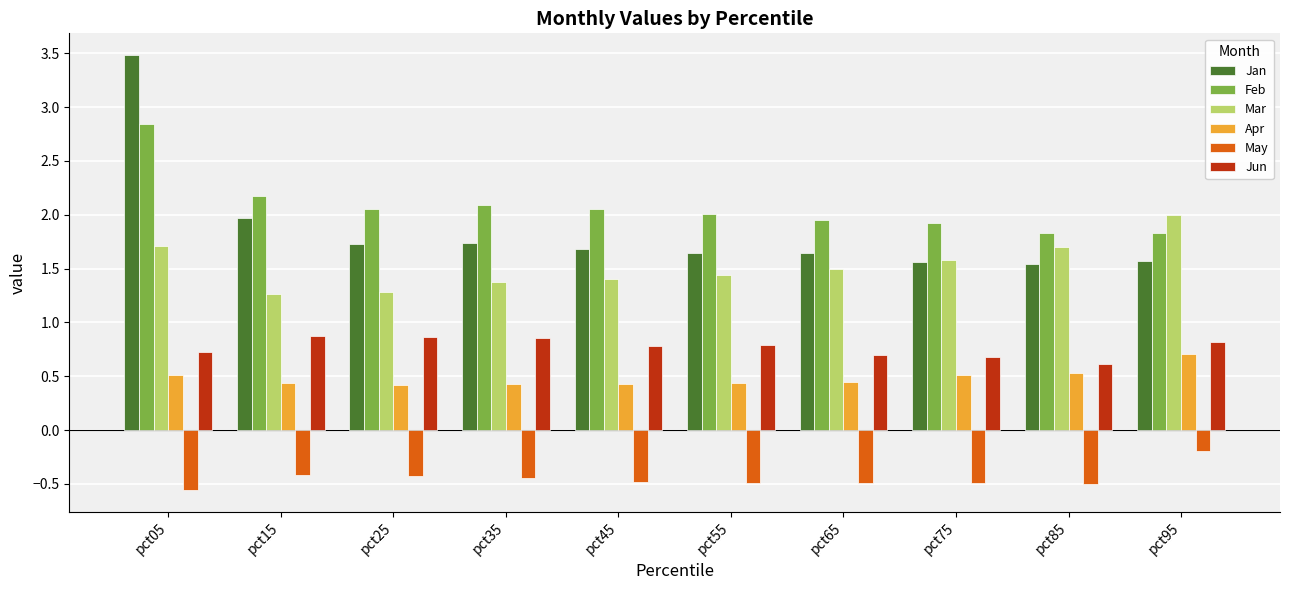

At pct25, list the series in order from smallest to largest.

May, Apr, Jun, Mar, Jan, Feb